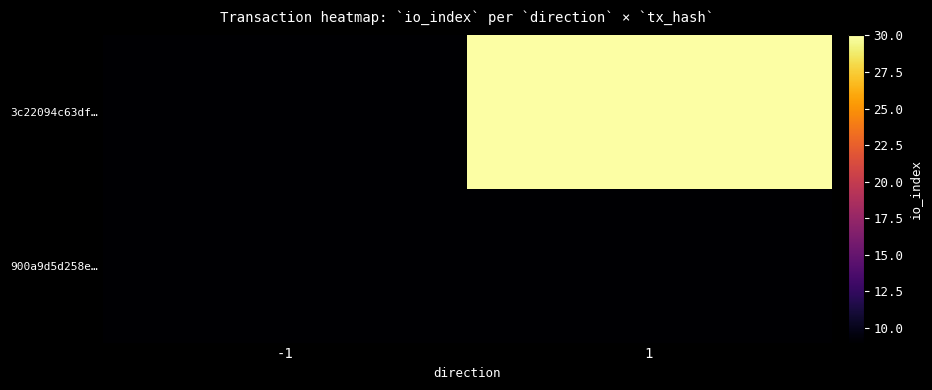

Which series has the largest total across all categories?

3c22094c63df…